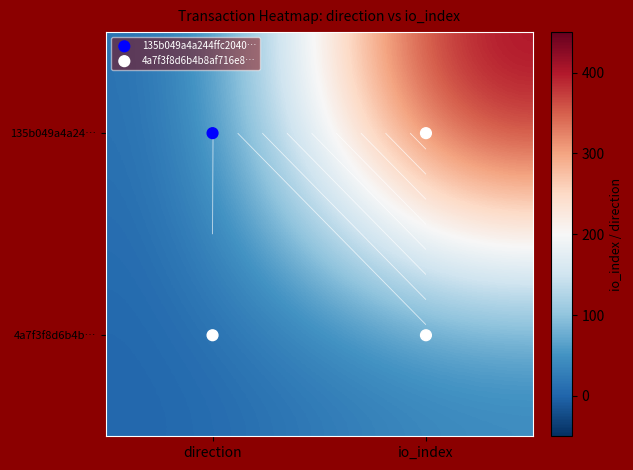

At which category is the sum across all series the highest?

io_index